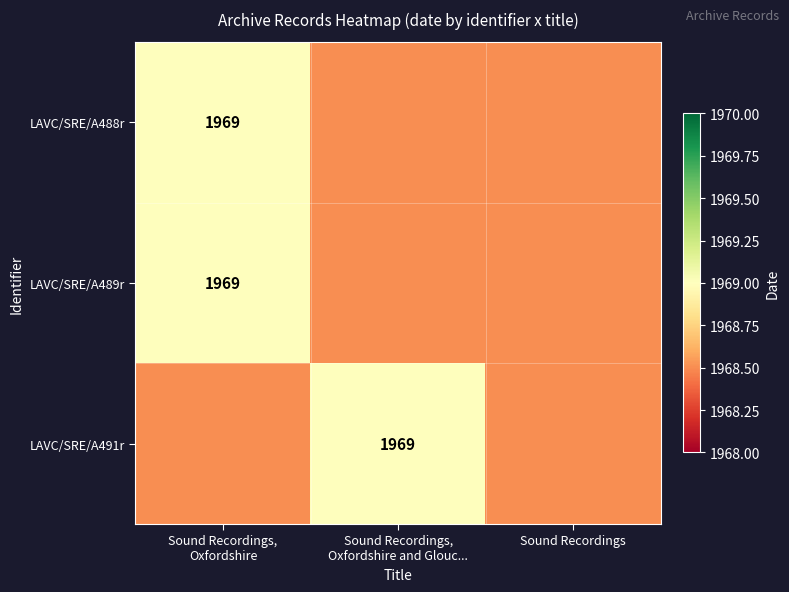

Between Sound Recordings and Sound Recordings,
Oxfordshire and Glouc..., which is larger?

Sound Recordings